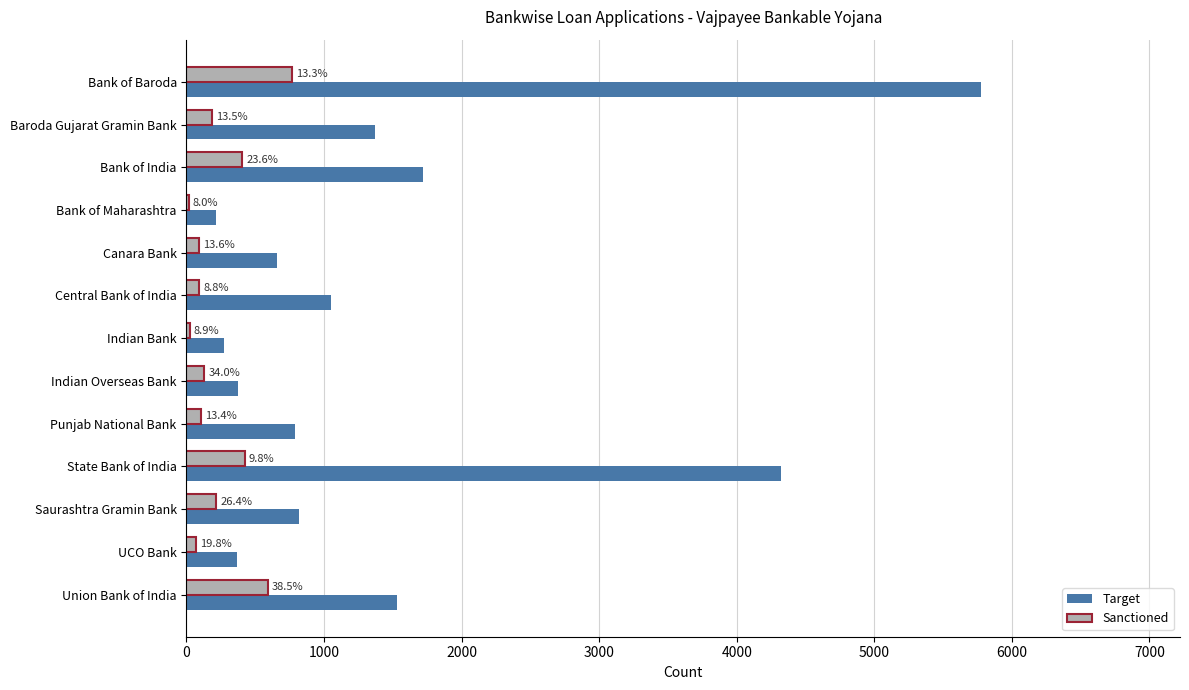

What are all the series names shown in the legend?

Target, Sanctioned